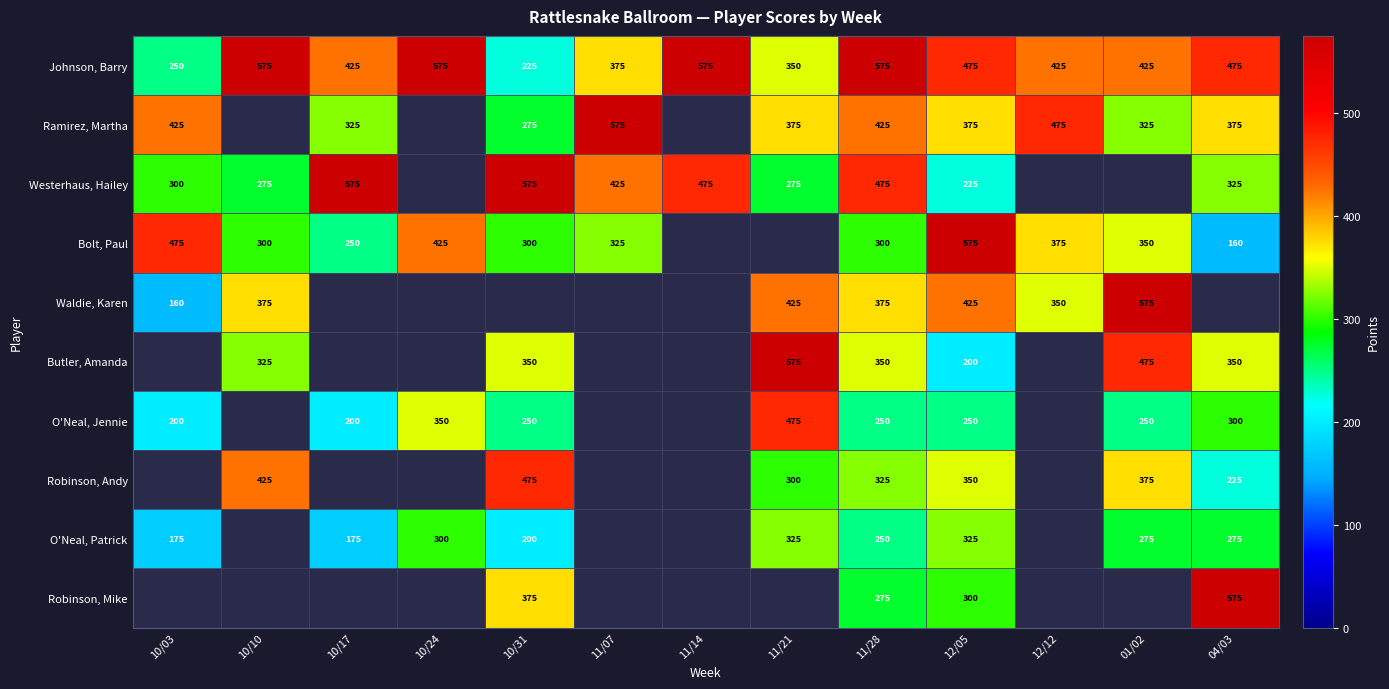

What is the spread (max minus min) of values at 11/14?

100.0